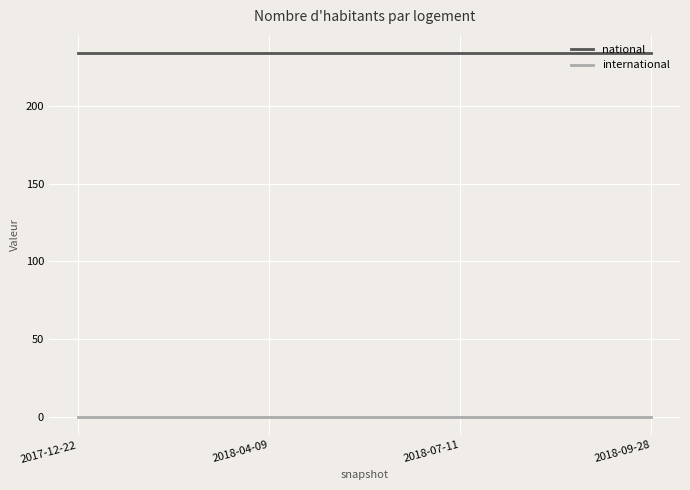

Reading left to right, extract all data points from this chart.

national: 2017-12-22=234	2018-04-09=234	2018-07-11=234	2018-09-28=234
international: 2017-12-22=0	2018-04-09=0	2018-07-11=0	2018-09-28=0